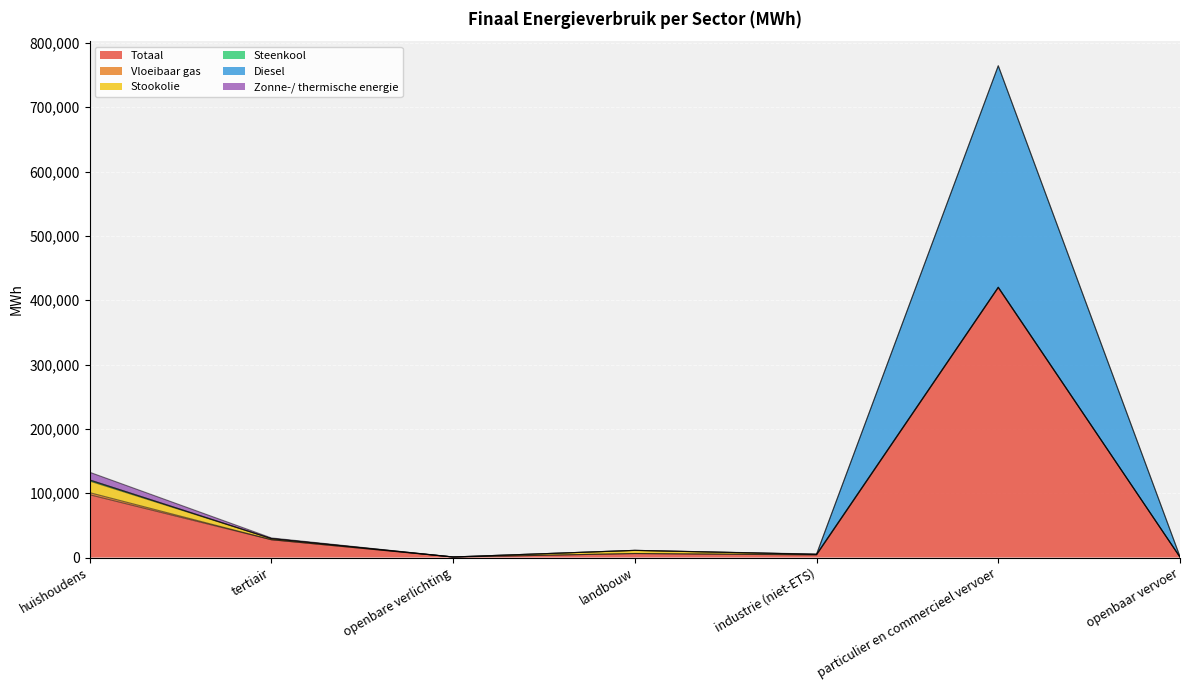

Is the value of Zonne-/ thermische energie at particulier en commercieel vervoer greater than the value of Vloeibaar gas at particulier en commercieel vervoer?

No